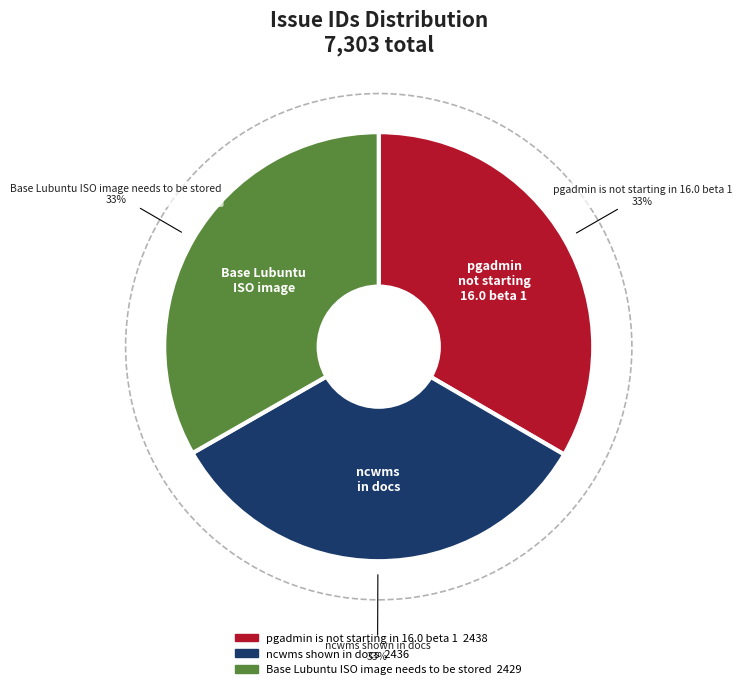

To the nearest percent, what percentage of the pie is pgadmin is not starting in 16.0 beta 1?

33%